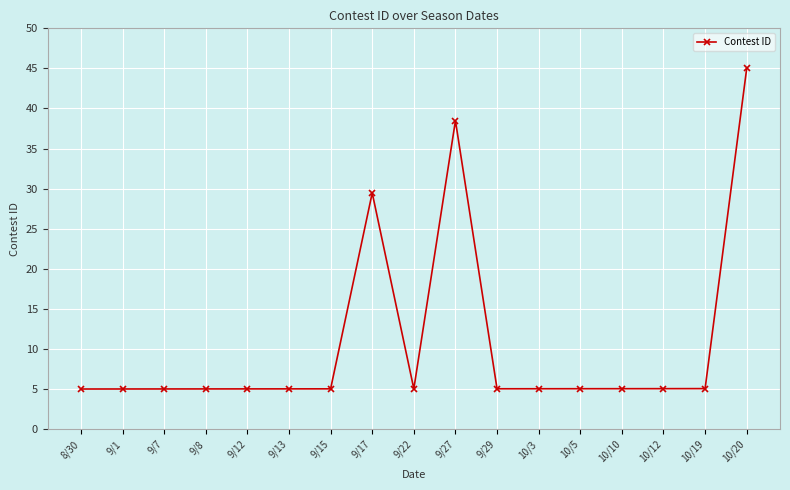

How many lines are shown in the chart?

1